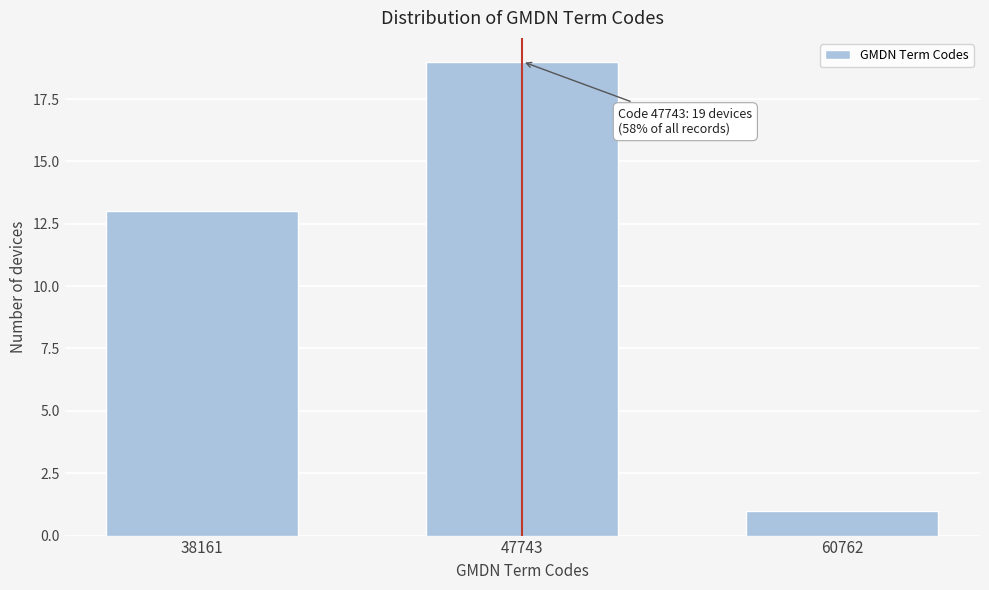

Reading left to right, transcribe all the data shown in this chart.

38161=13	47743=19	60762=1